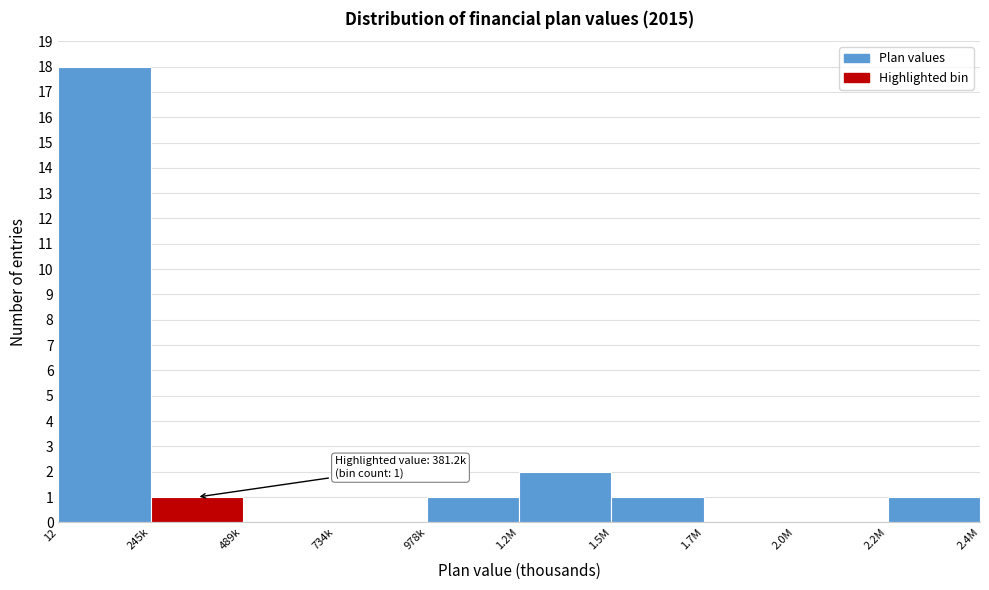

At which label is the value closest to 9?

1.2M